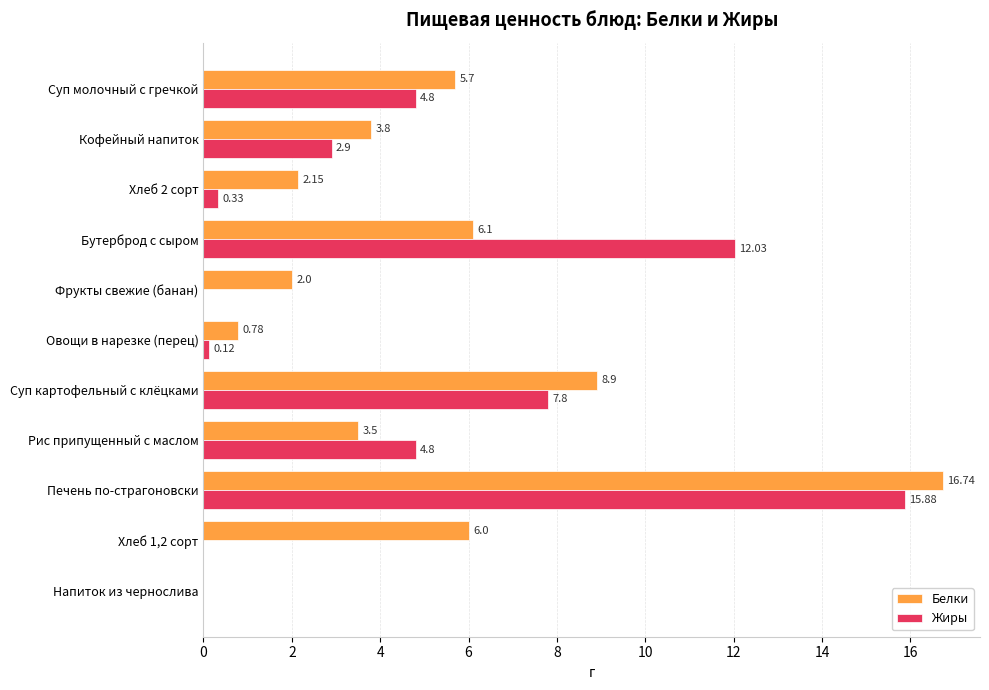

What is the sum of the Жиры values at Суп молочный с гречкой and Фрукты свежие (банан)?

4.8